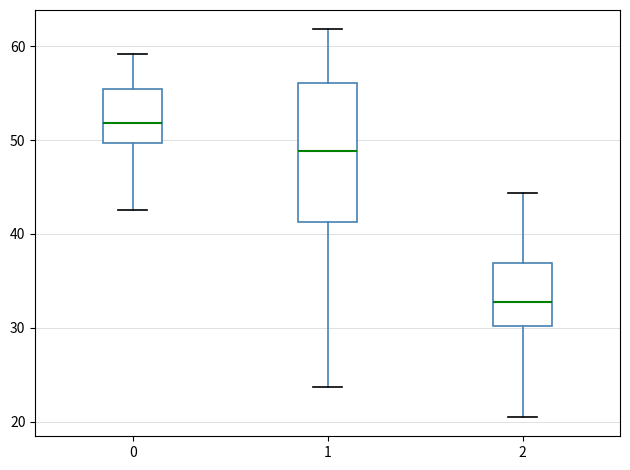

Which box has the lowest median line?

2